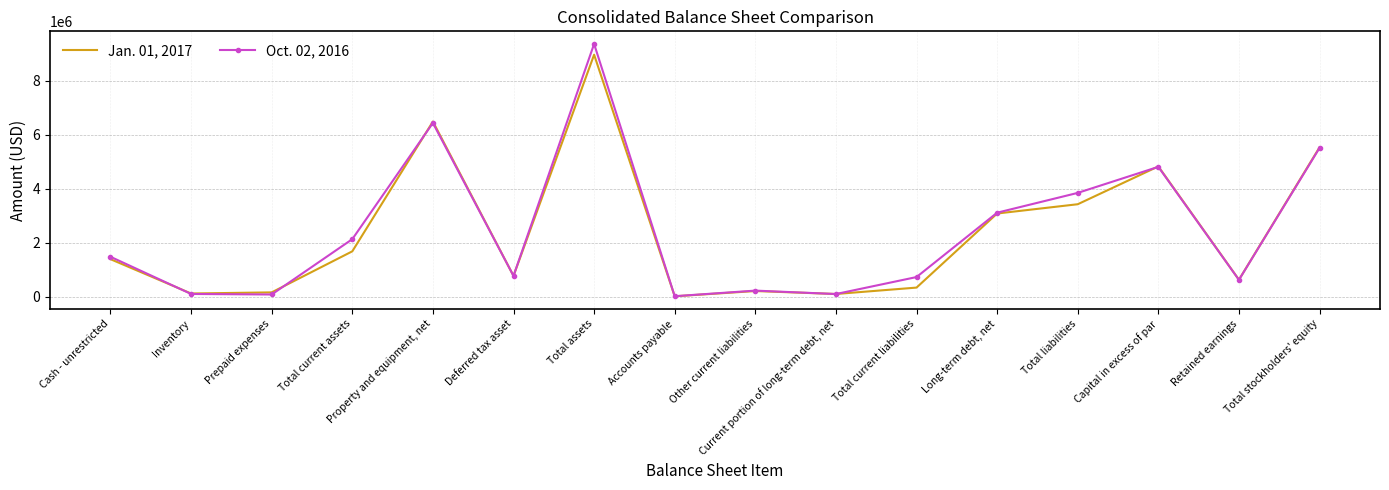

List the series in order of their overall mean, highest first.

Oct. 02, 2016, Jan. 01, 2017